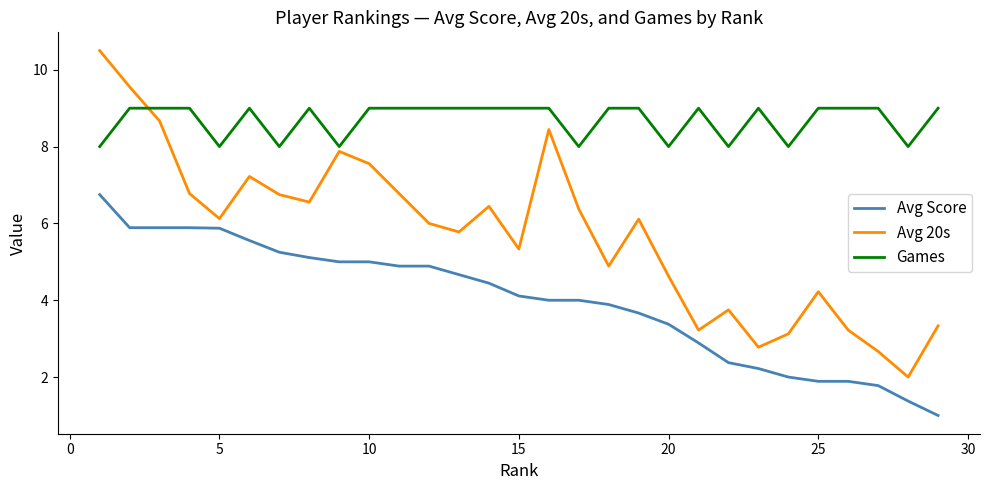

Rank the series by their average value, from lowest to highest.

Avg Score, Avg 20s, Games